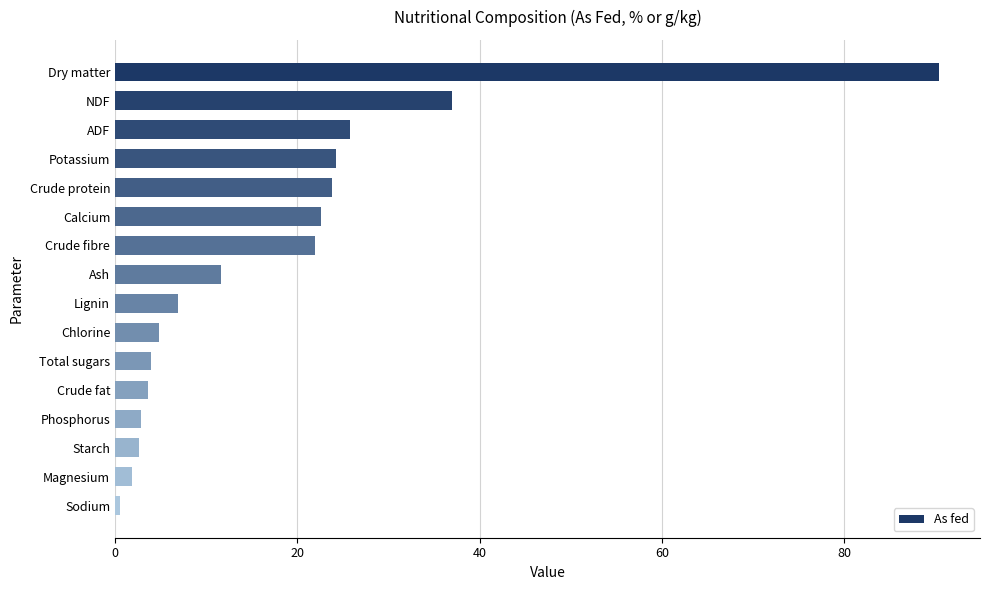

Is it true that the value at NDF is 37.0?

True